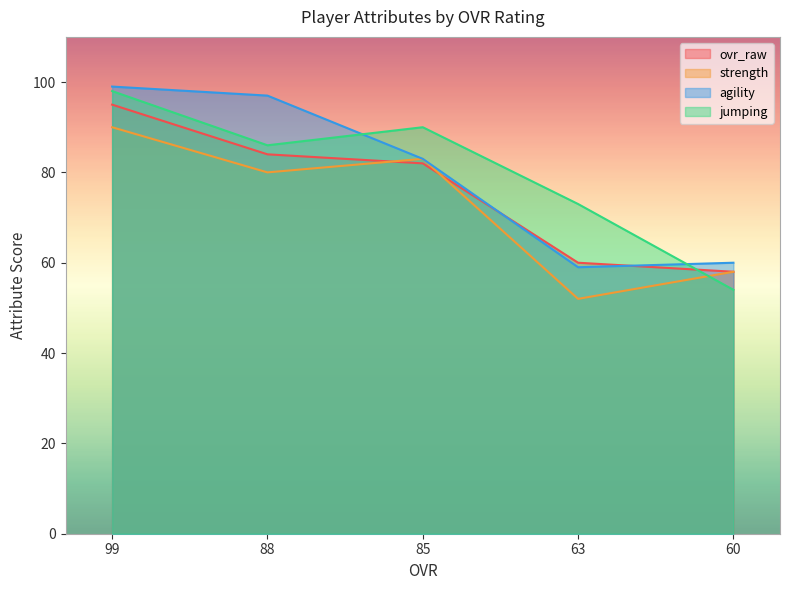

Does the chart have visible grid lines?

No